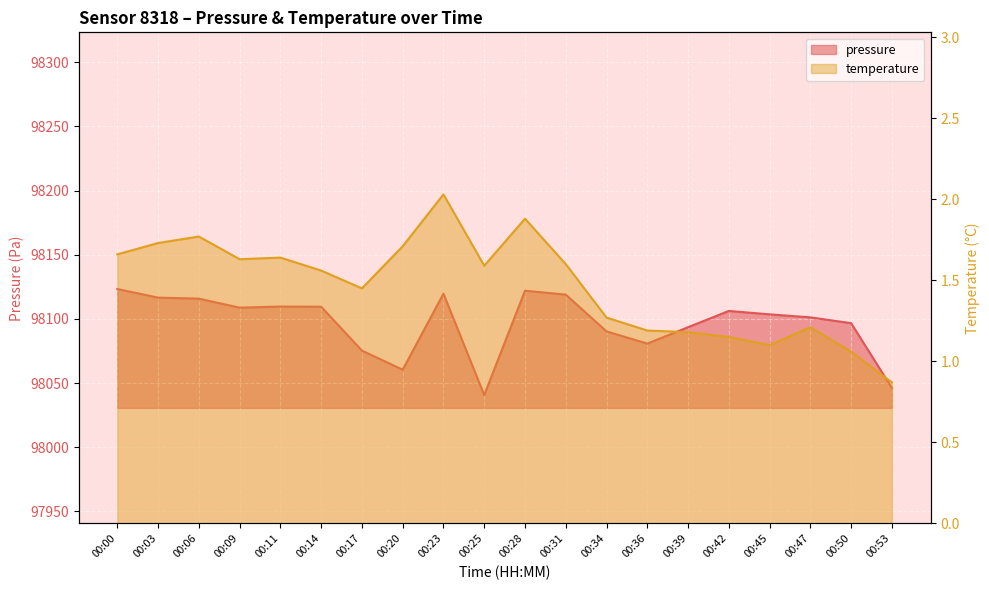

The temperature series shows 0.6 at 00:34. True or false?

False